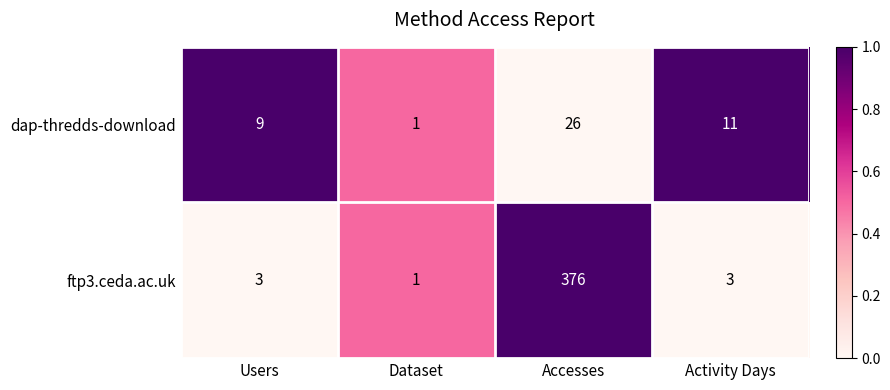

What is the difference between the maximum and minimum values in the ftp3.ceda.ac.uk series?

375